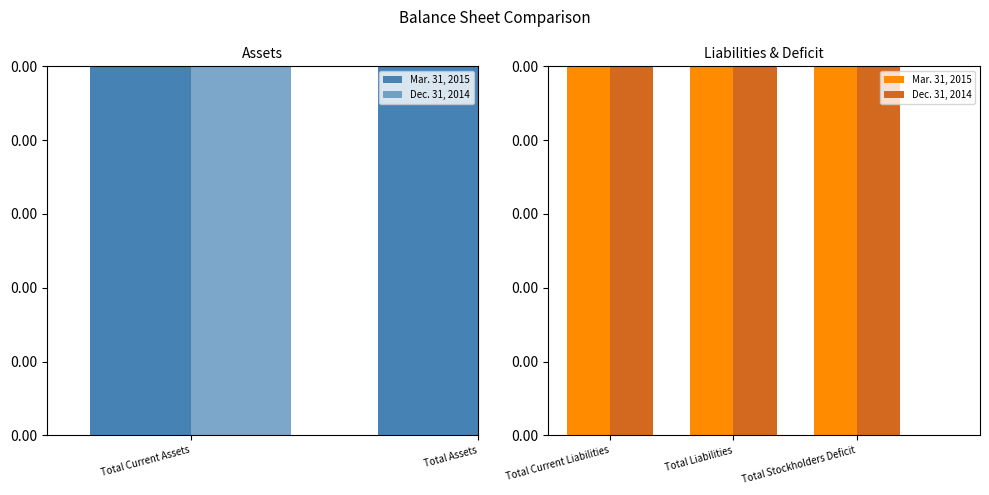

What is the value of the Mar. 31, 2015 bar at the 3rd from the left?

2193005